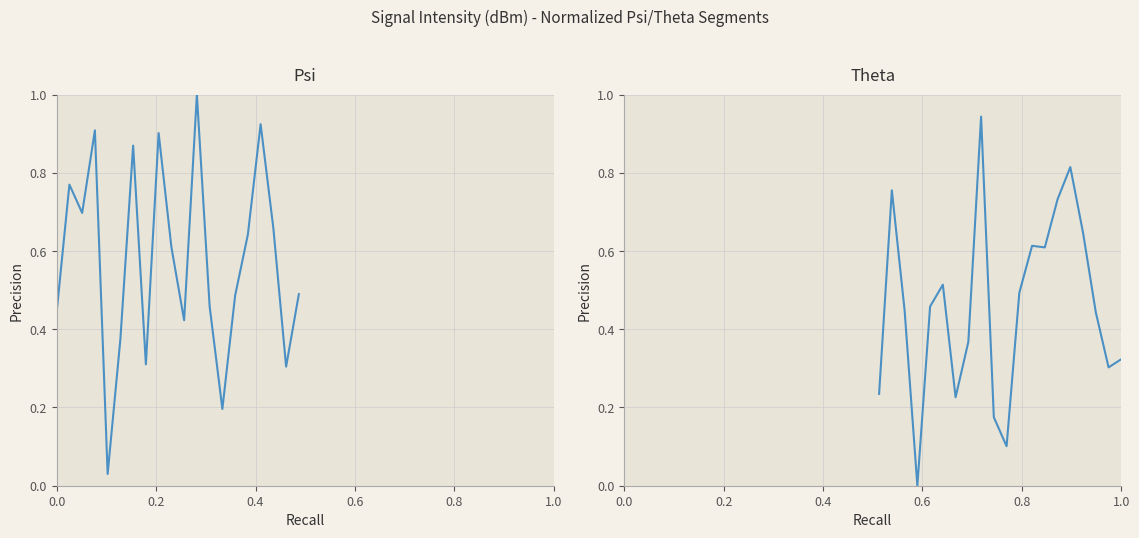

How many times do Theta and Psi cross each other?

6